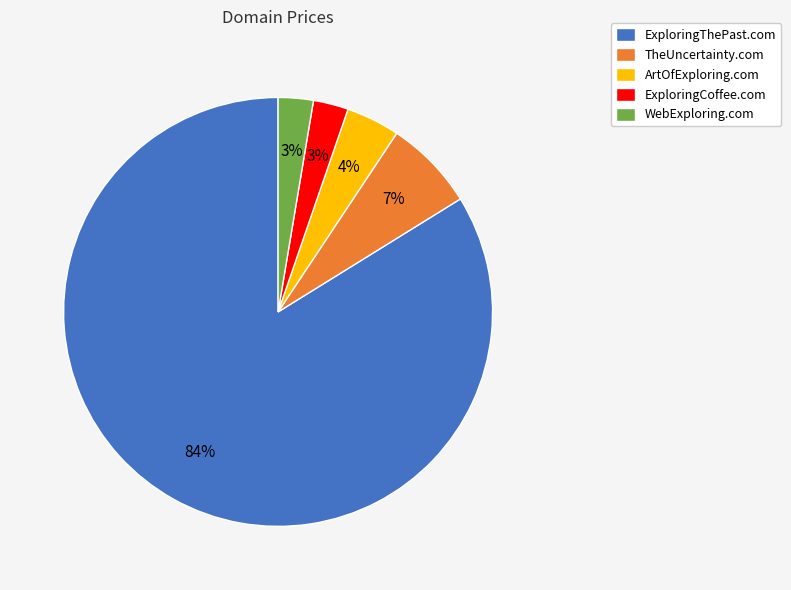

How many segments does this pie chart have?

5